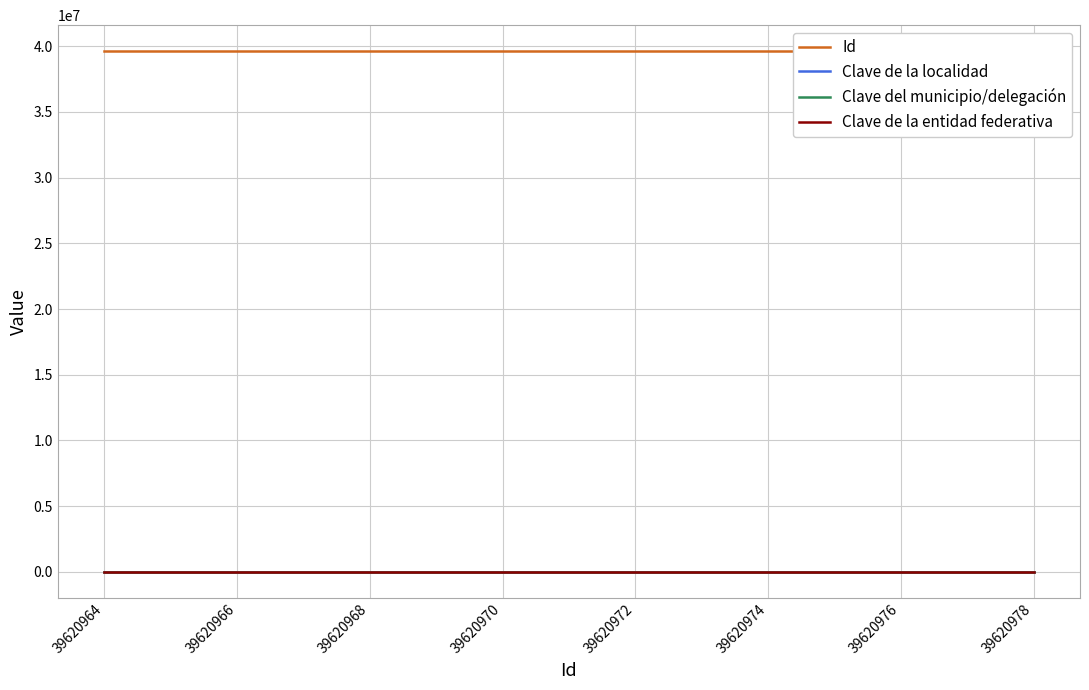

Does the chart have visible grid lines?

Yes